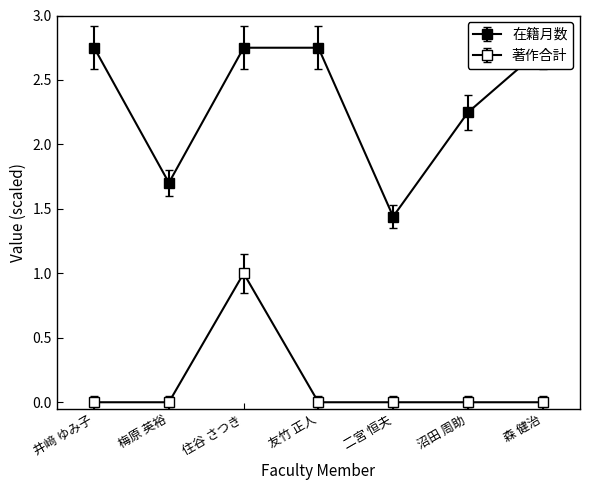

True or false: 著作合計 and 在籍月数 intersect in this chart.

False